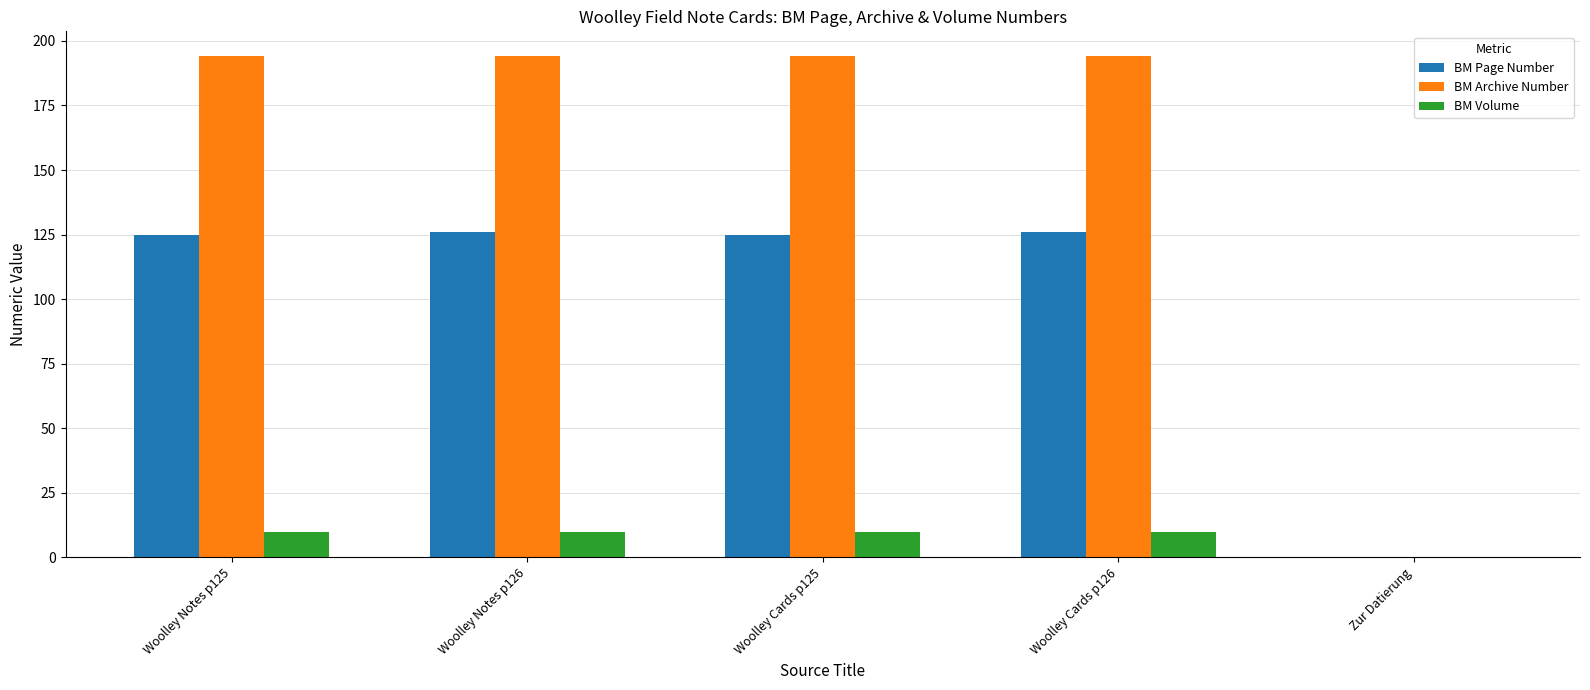

Reading left to right, transcribe all the data shown in this chart.

BM Page Number: Woolley Notes p125=125	Woolley Notes p126=126	Woolley Cards p125=125	Woolley Cards p126=126	Zur Datierung=0
BM Archive Number: Woolley Notes p125=194	Woolley Notes p126=194	Woolley Cards p125=194	Woolley Cards p126=194	Zur Datierung=0
BM Volume: Woolley Notes p125=10	Woolley Notes p126=10	Woolley Cards p125=10	Woolley Cards p126=10	Zur Datierung=0